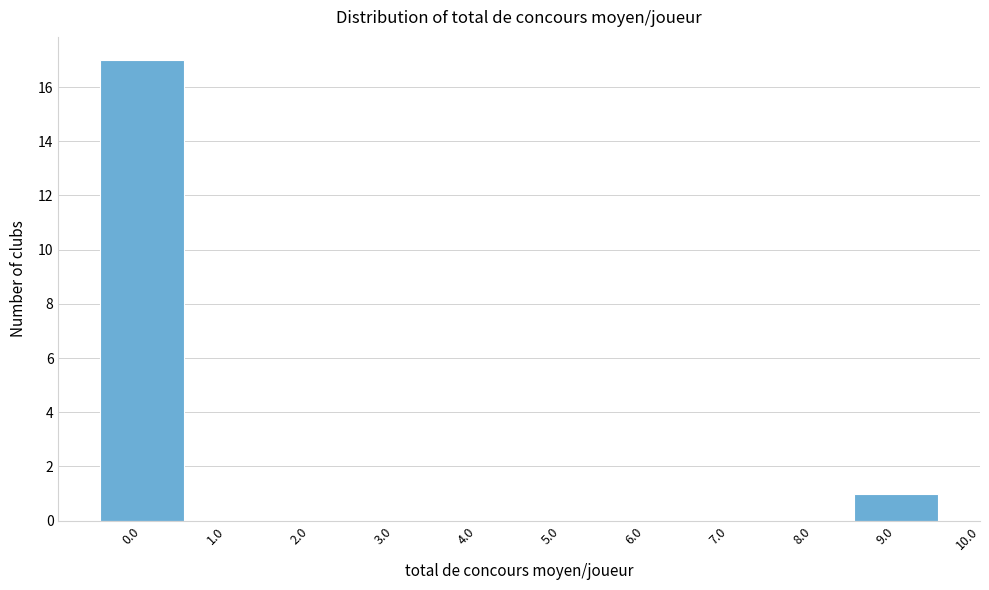

What is the height of the bar covering 8.5 to 9.5 on the x-axis? The values are not printed on the chart, so give them approximately, as read against the axis.

1